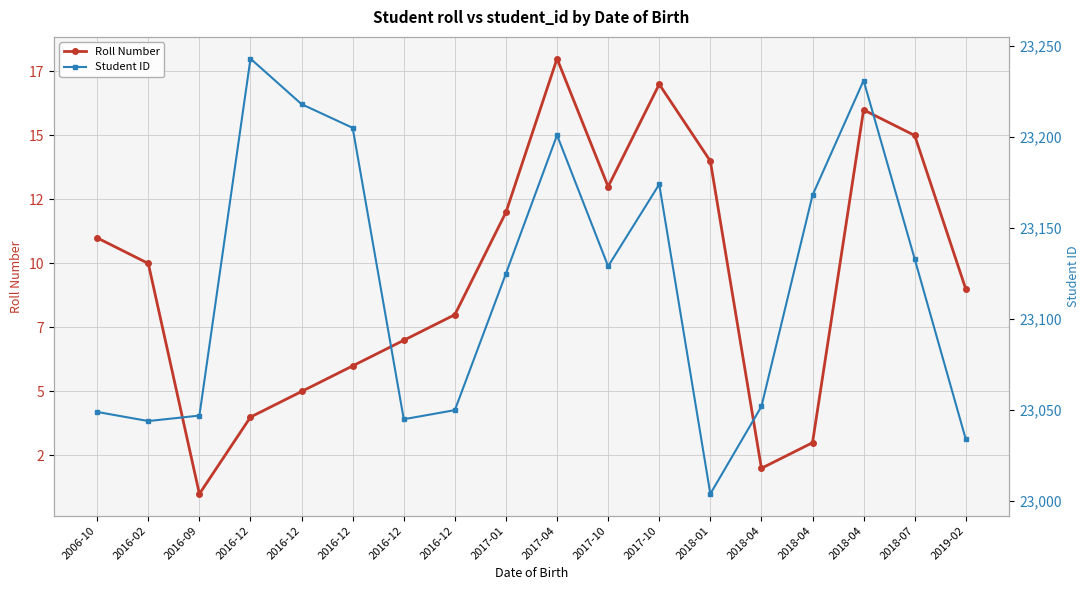

Is the value of Student ID at 2016-12 greater than the value of Roll Number at 2016-12?

Yes